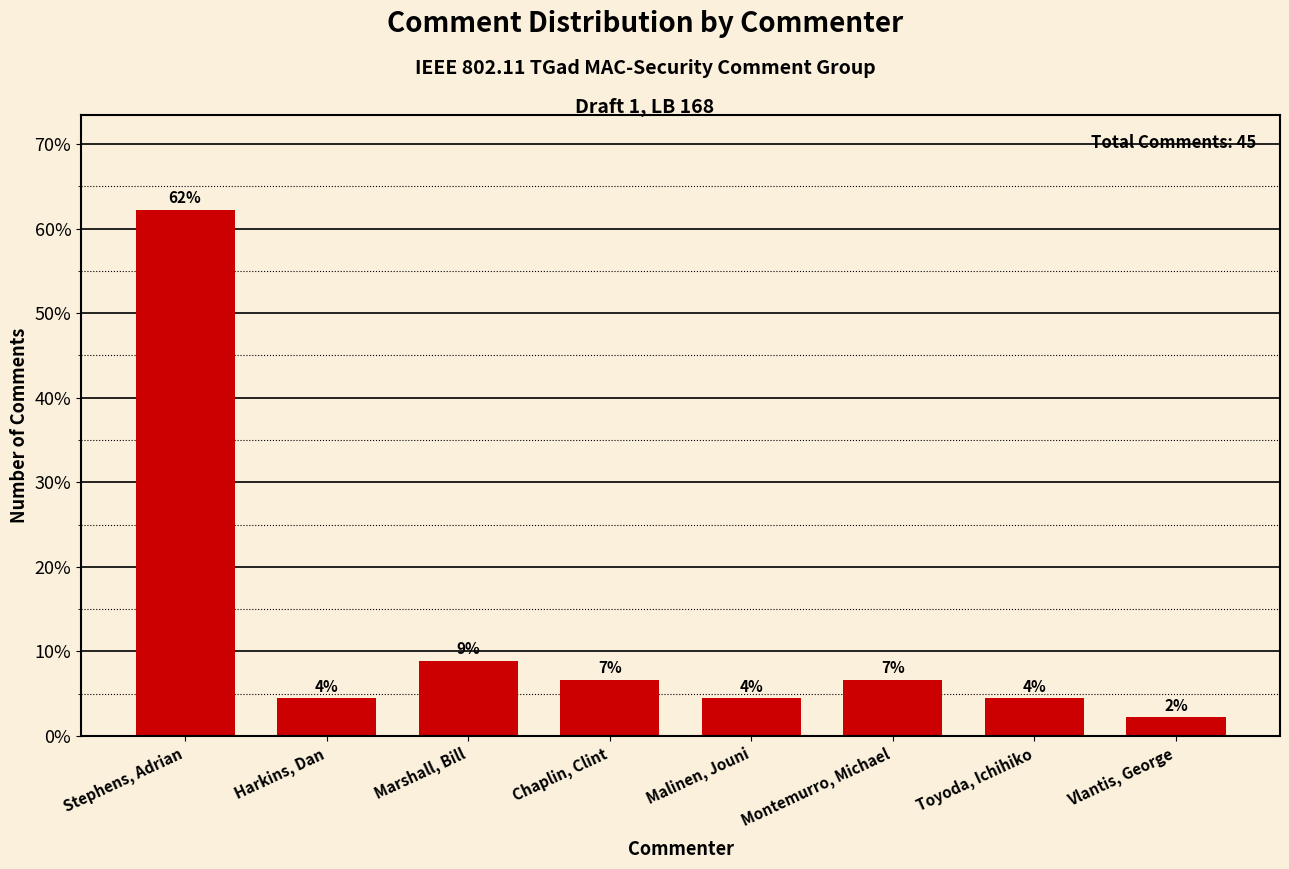

How many bars are there in total?

8